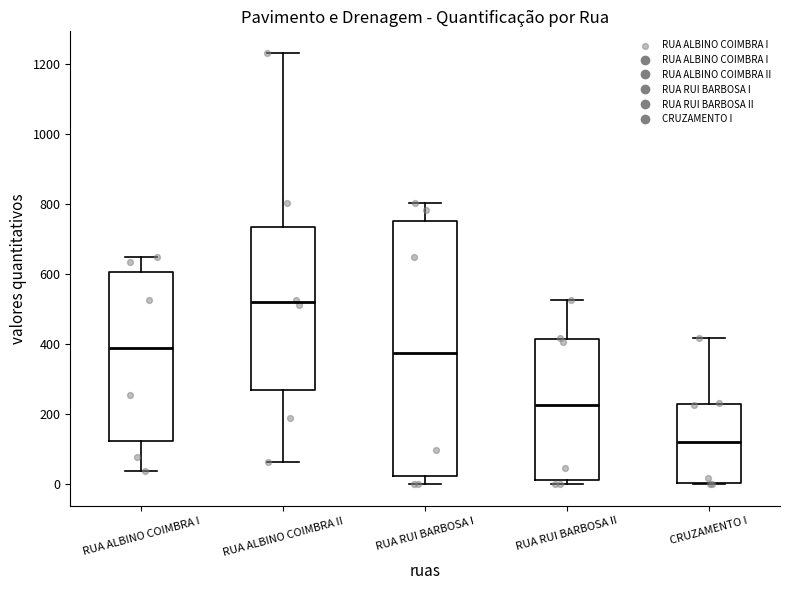

Which box has the lowest median line?

CRUZAMENTO I